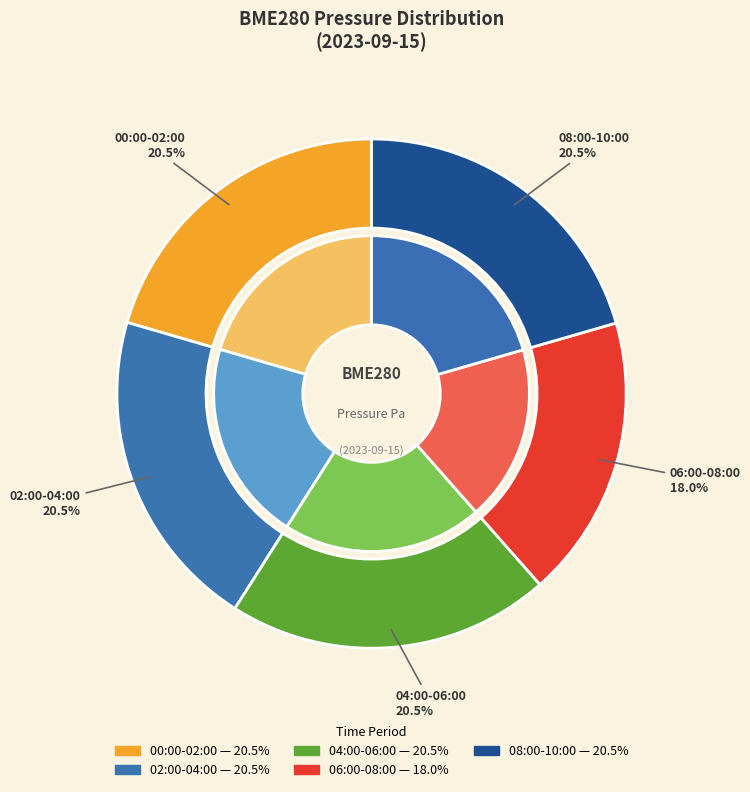

Do 07:00 and 01:45 together represent more than half of the pie?

No